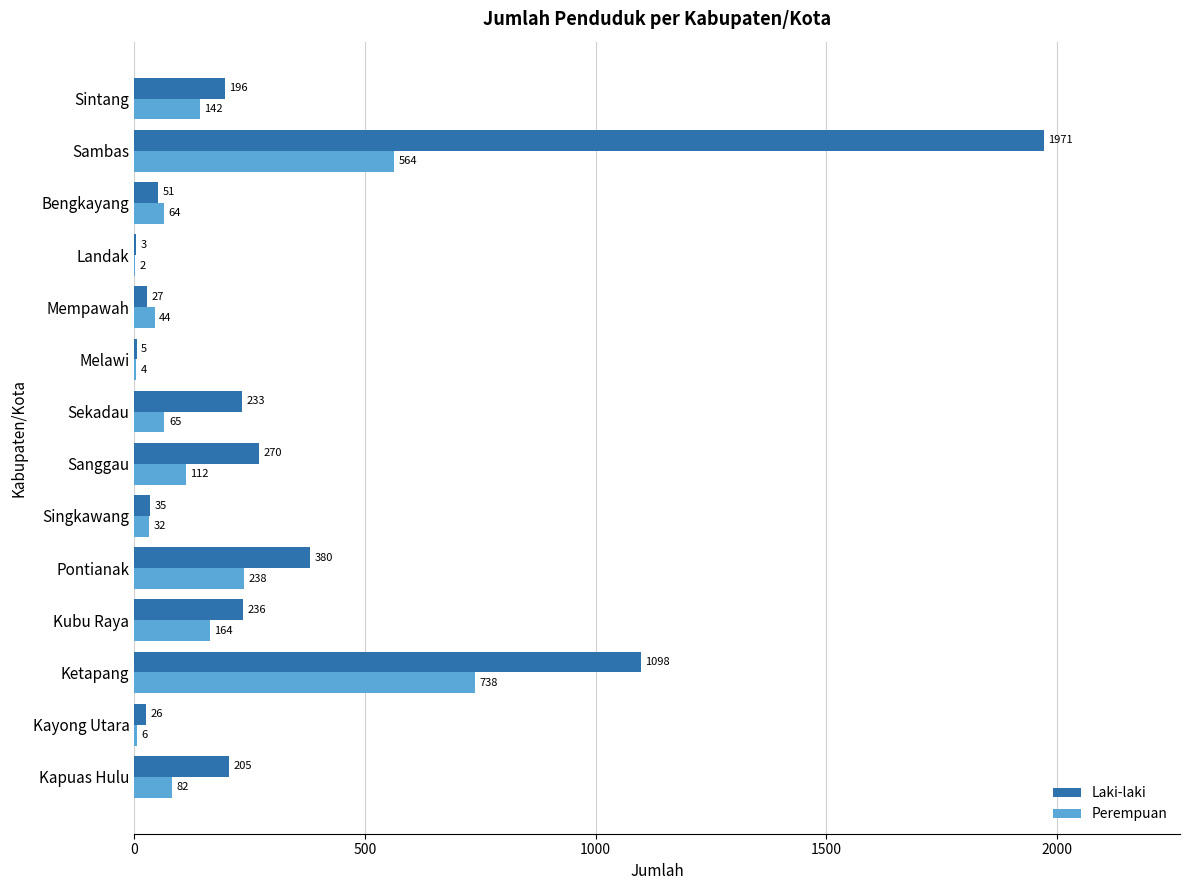

The value of Perempuan at Kapuas Hulu is 82. True or false?

True